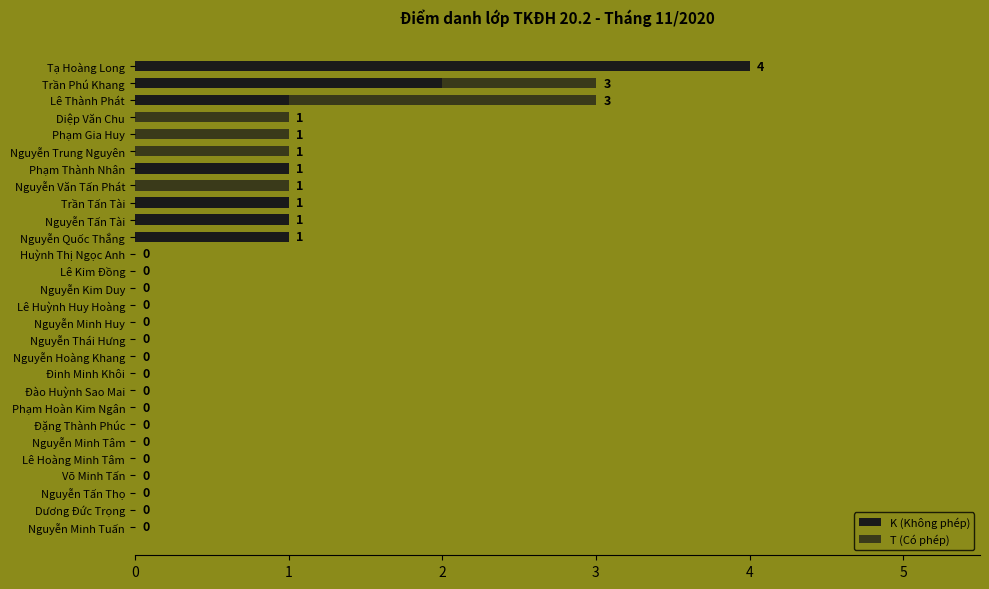

The K (Không phép) series shows 2 at Diệp Văn Chu. True or false?

False